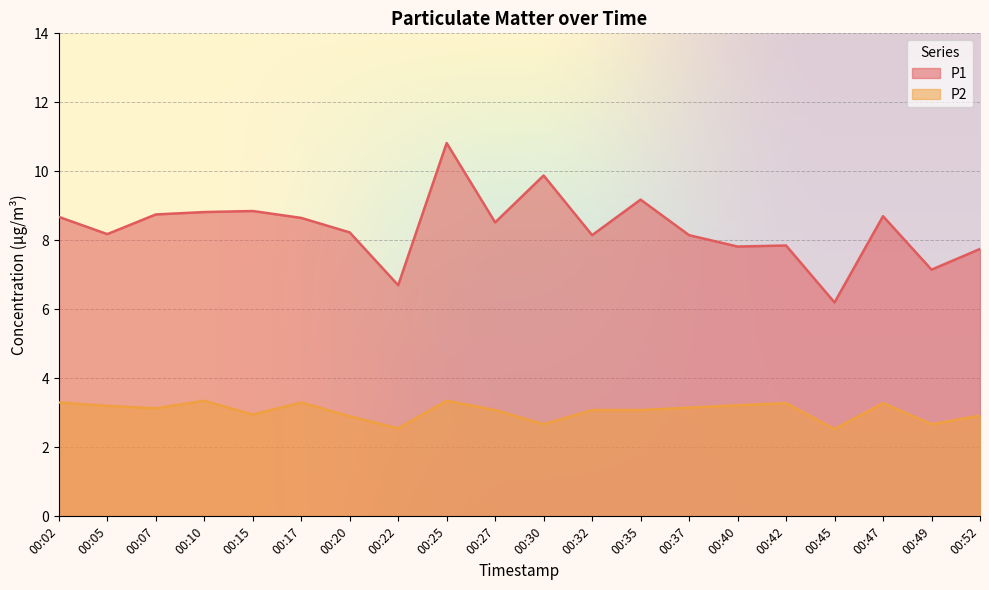

What is the difference between the P1 values at 00:05 and 00:25?

2.6